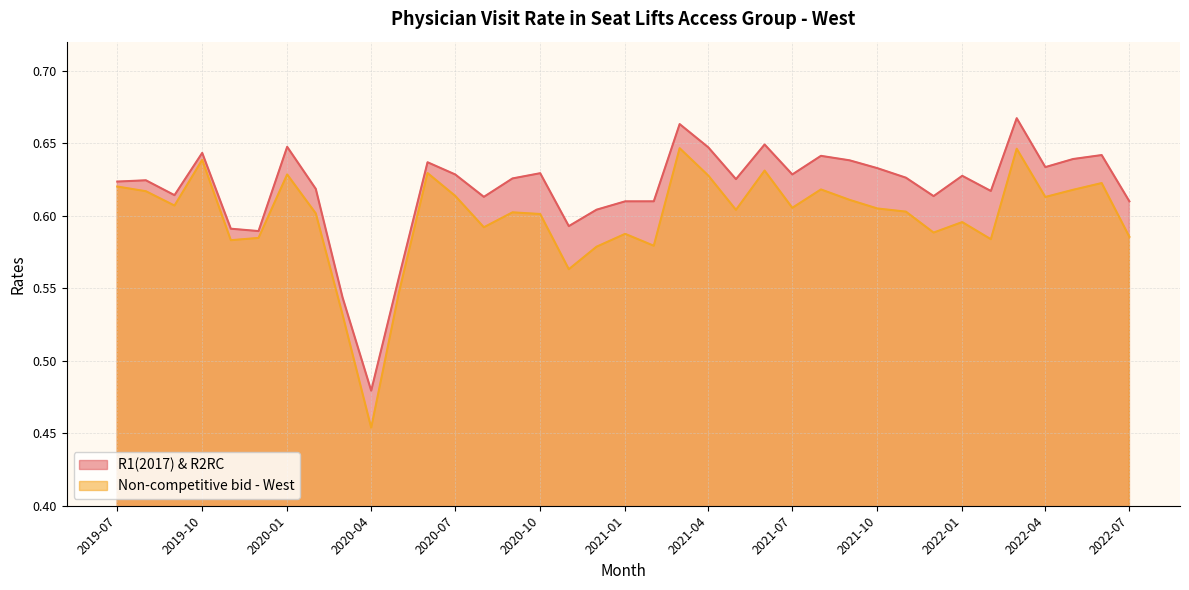

Which label corresponds to the smallest value in the chart?

2020-04